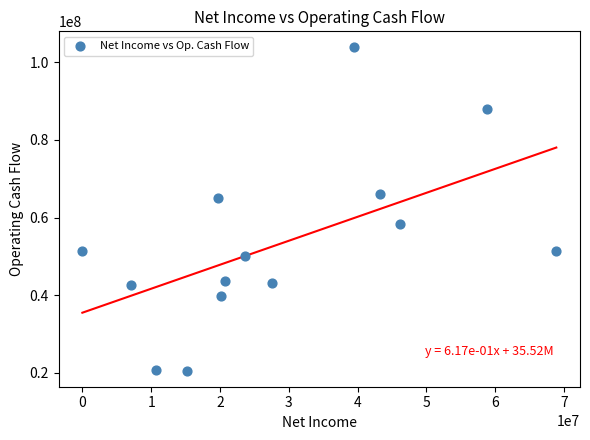

What is the range of Y values (max minus min)?

83188000